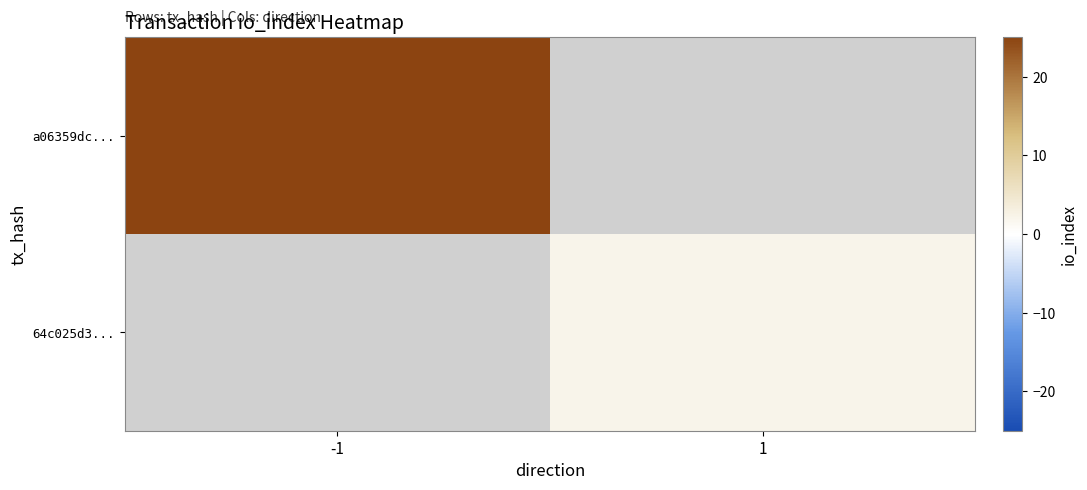

Rank the series by their average value, from highest to lowest.

a06359dc..., 64c025d3...